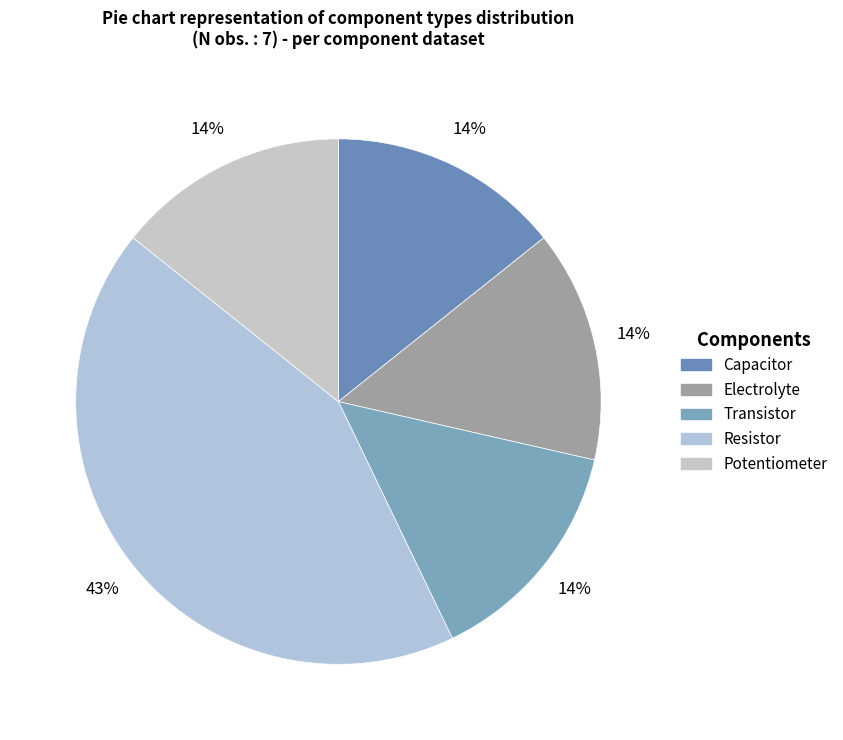

Which category has the smallest portion of the pie?

Capacitor